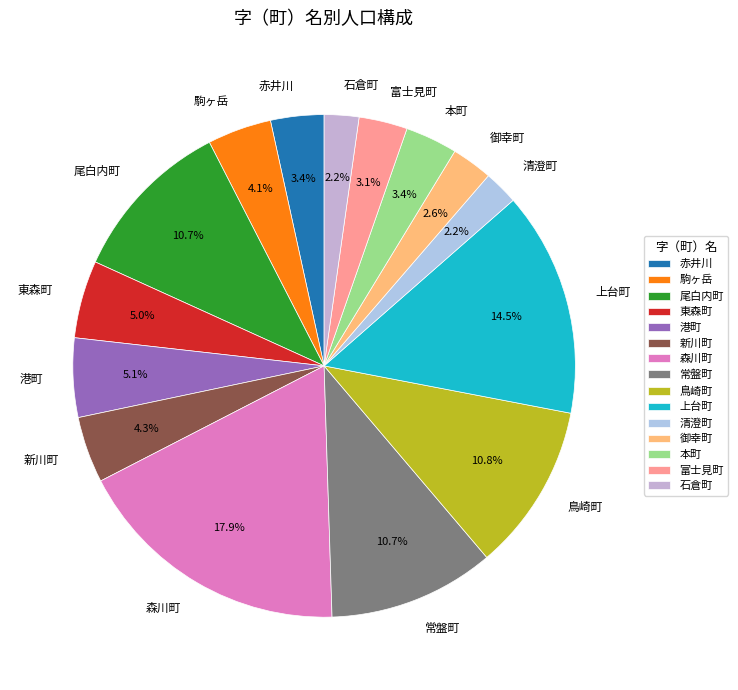

True or false: 東森町 accounts for 15% of the total.

False